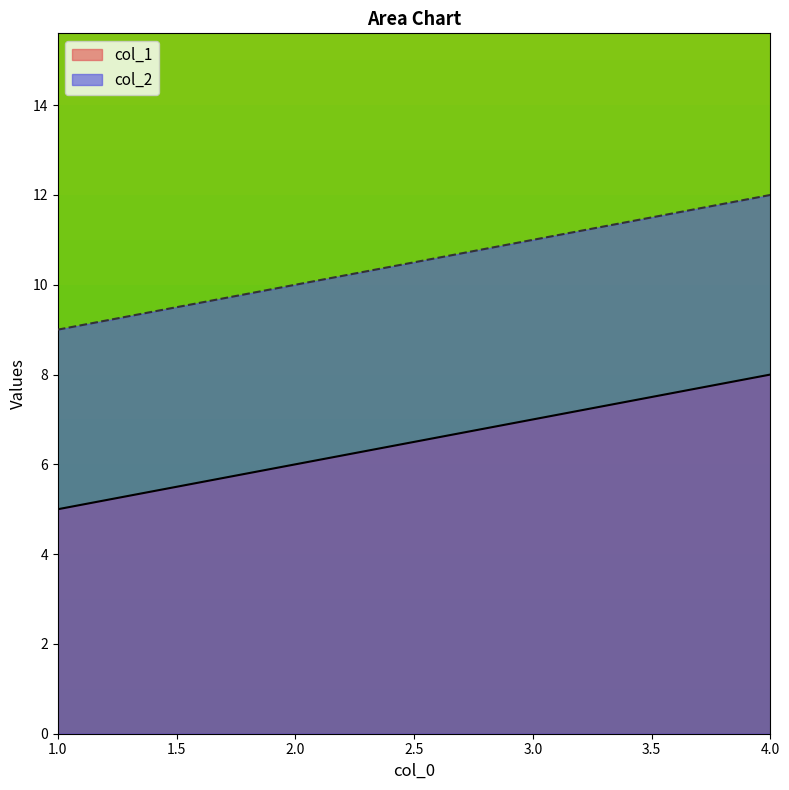

What is the maximum value shown in the chart?

12